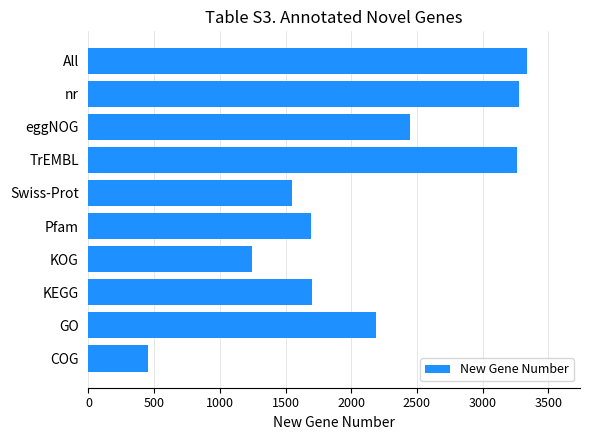

The value at GO is 3490. True or false?

False